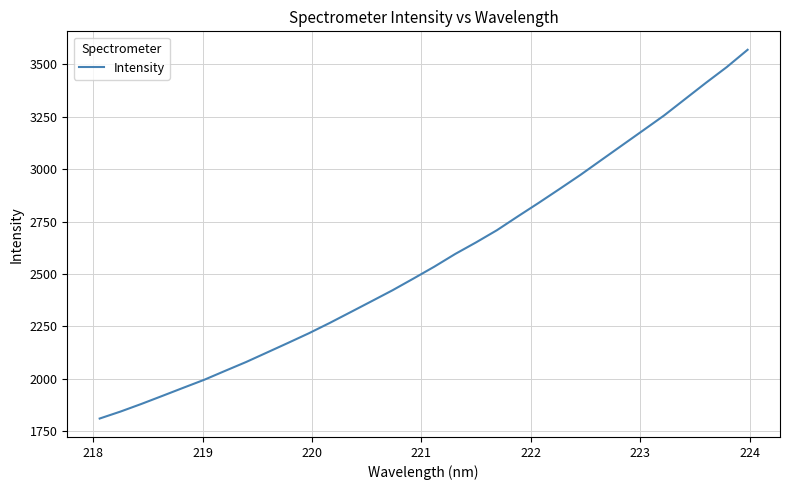

What is the difference between the maximum and minimum values?

1759.5